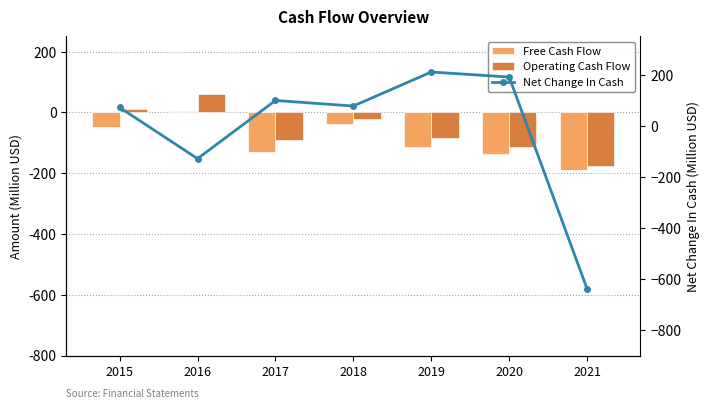

What is the sum of all Net Change In Cash values?

-117.6